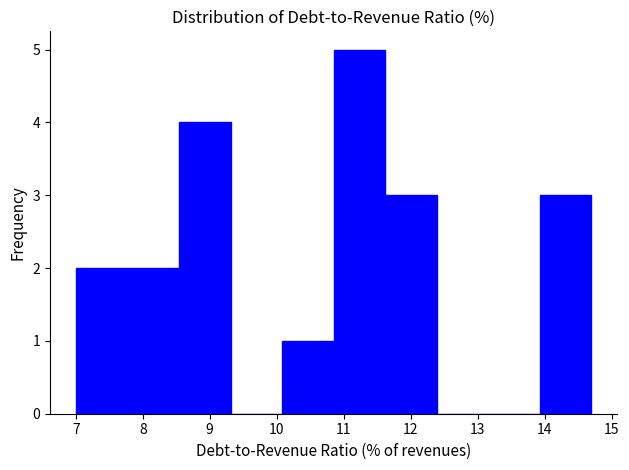

Over which range of the x-axis is the bar tallest?

10.85 to 11.62